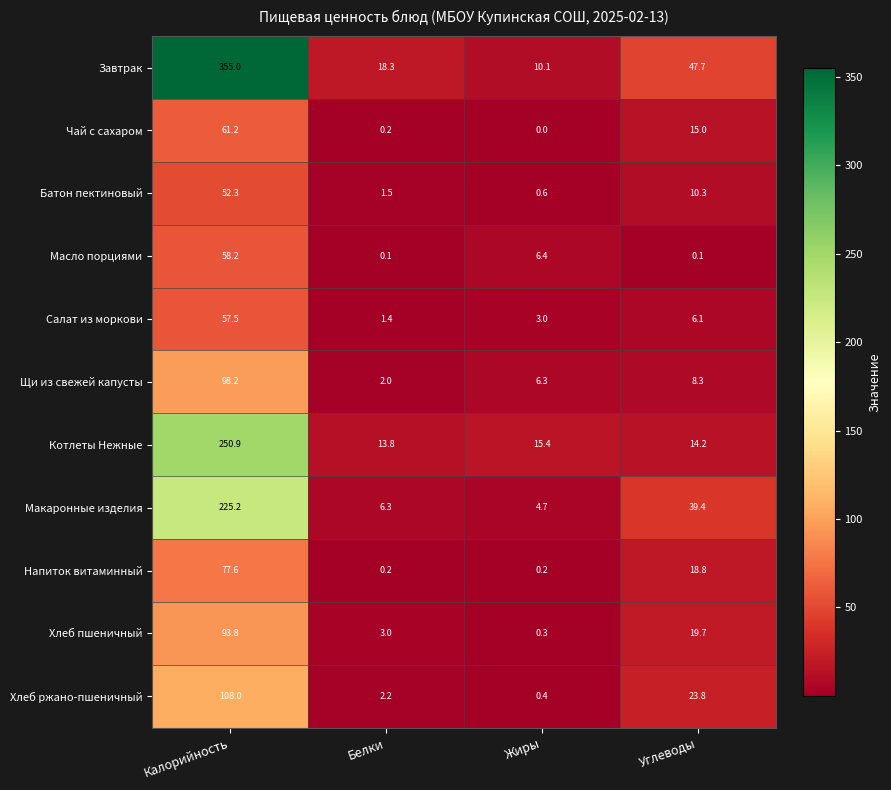

At which label does Масло порциями first exceed 6?

Калорийность